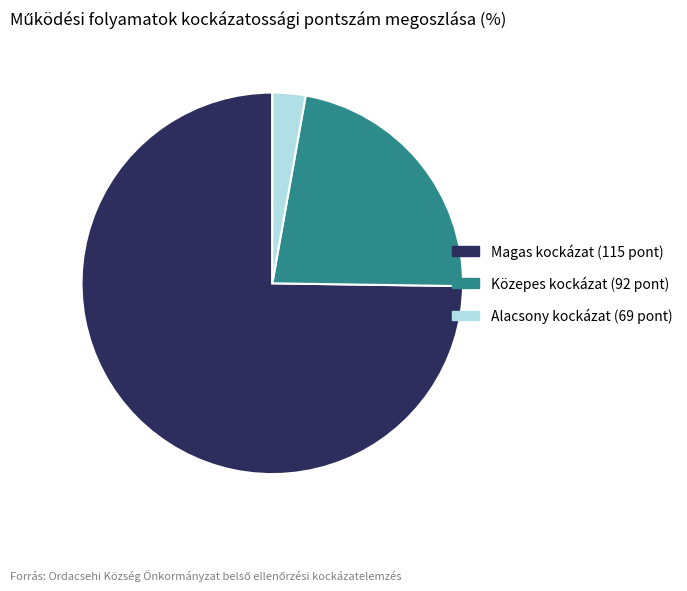

Is there a majority slice in this chart?

Yes